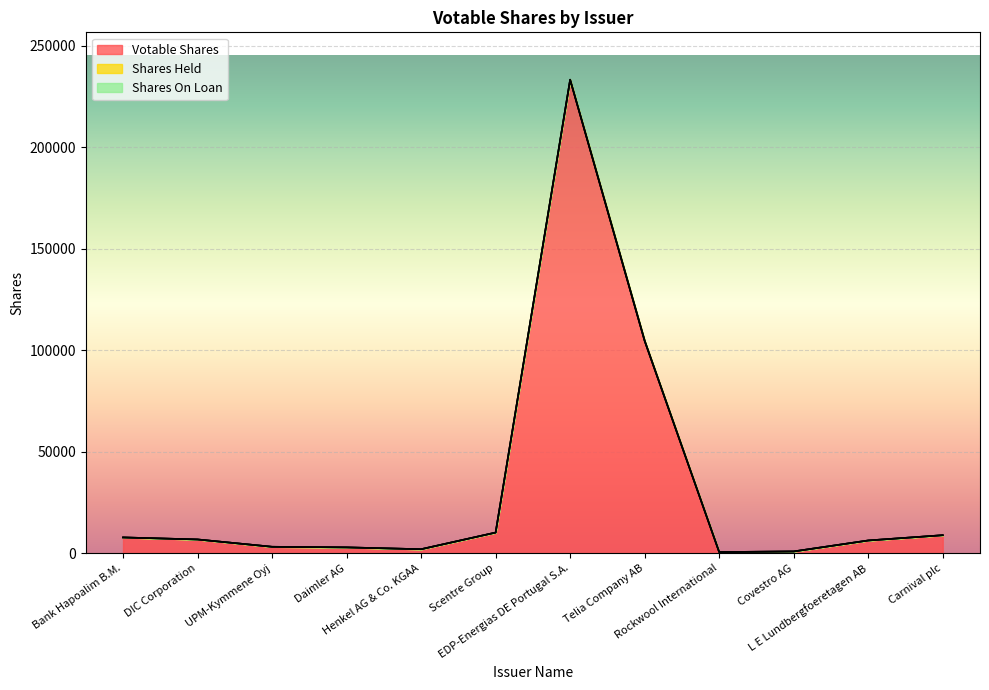

Is the value of Shares On Loan at Daimler AG greater than the value of Votable Shares at L E Lundbergfoeretagen AB?

No